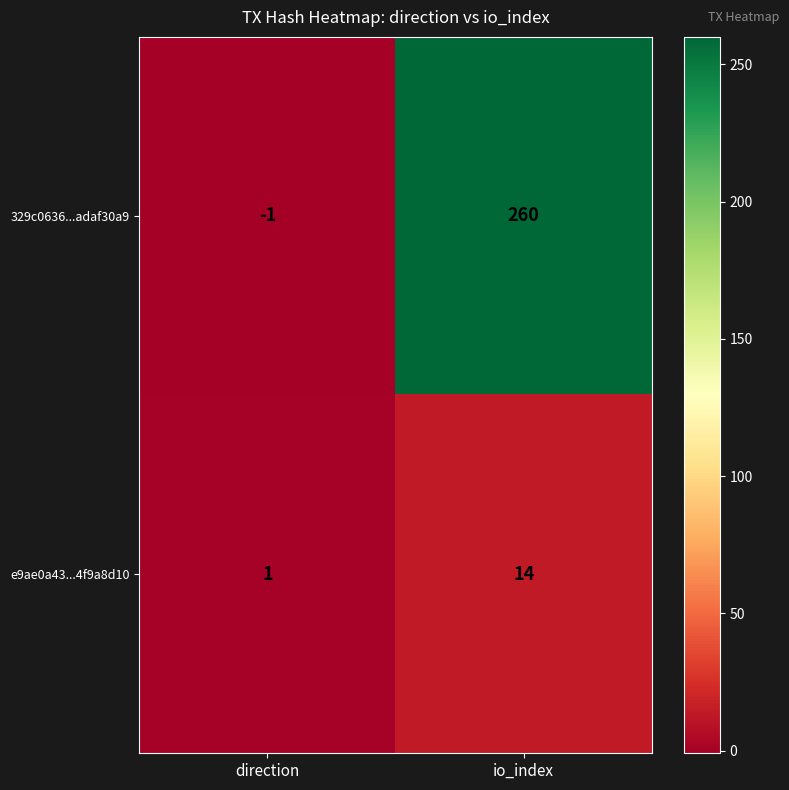

Count the number of categories in the chart.

2